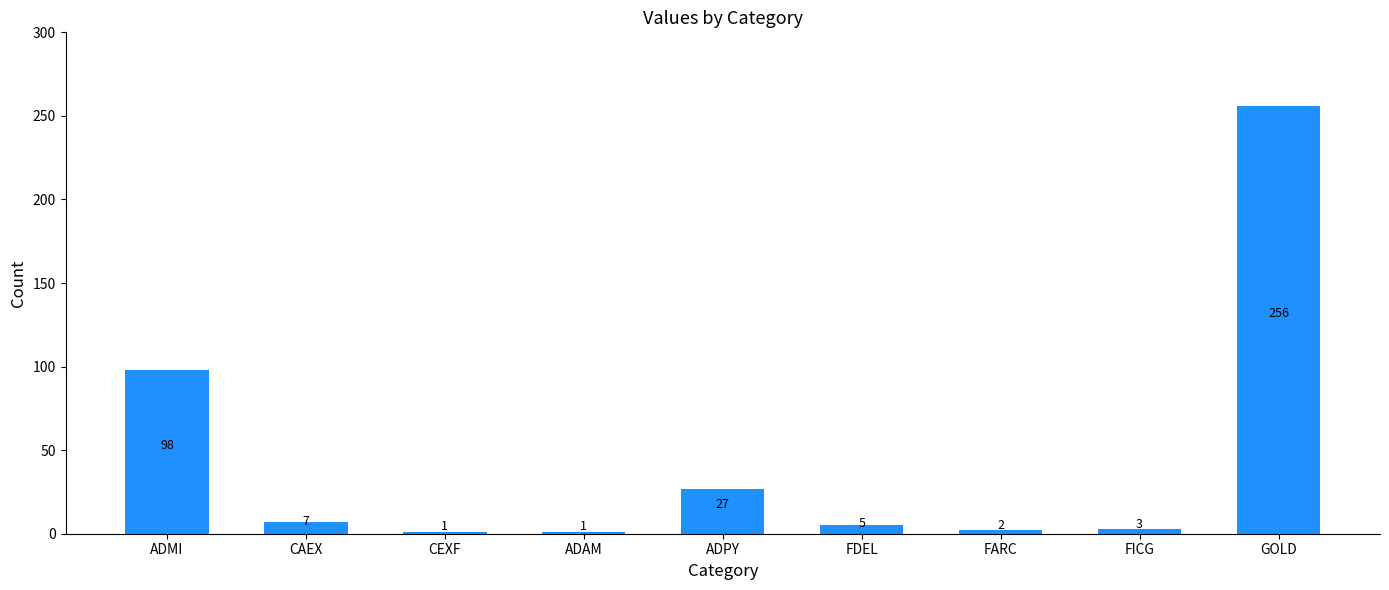

Which category has the highest value across all series?

GOLD